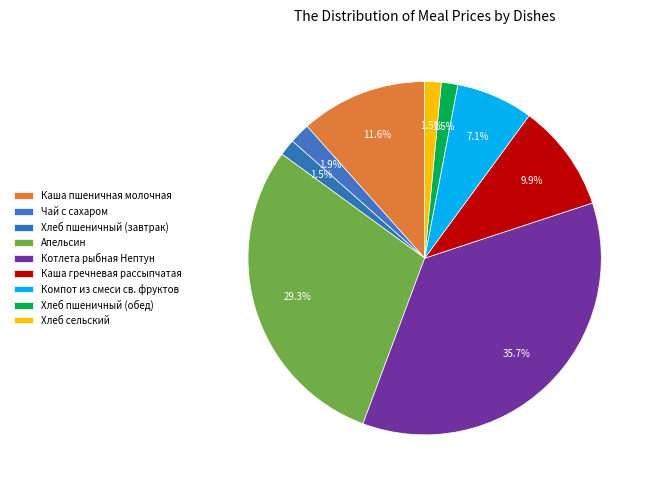

To the nearest percent, what portion does Хлеб пшеничный (обед) represent?

2%